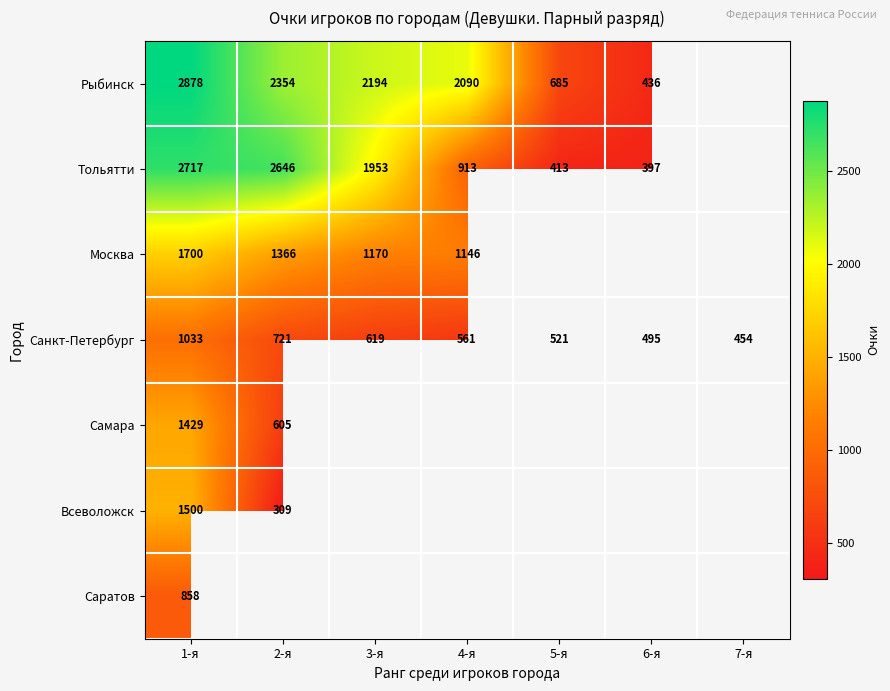

The Самара series shows 1429 at 1-я. True or false?

True